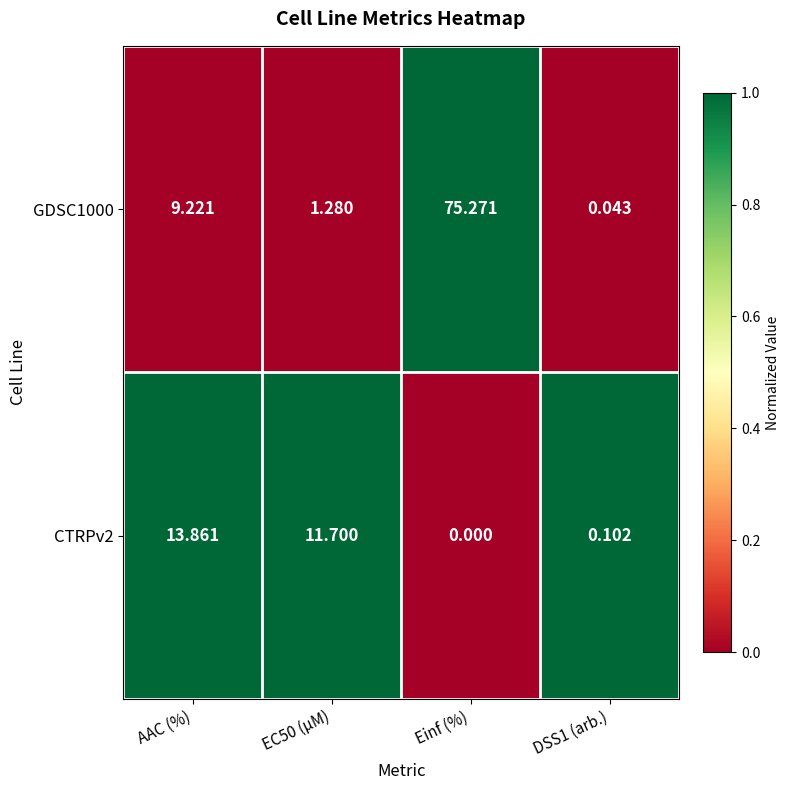

Where does the CTRPv2 series first go above 11?

AAC (%)